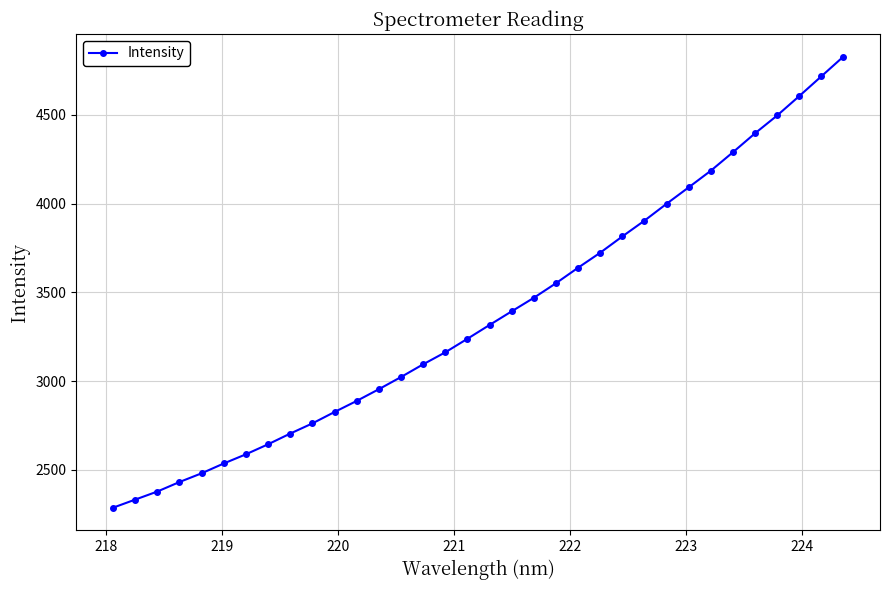

What is the minimum value shown in the chart?

2286.0